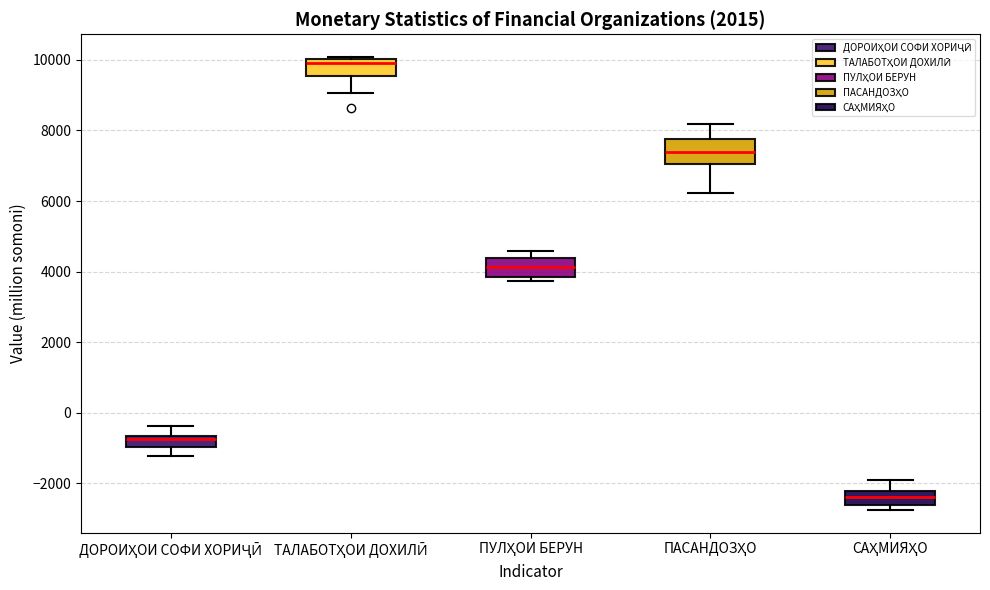

Reading left to right, transcribe this box plot: for each box, give where its median line is, the range the box spans, and where its two whiskers end, as read against the y-axis. The values are not printed on the chart, so give them approximately, as read against the axis.

ДОРОИҲОИ СОФИ ХОРИҶӢ: median -800, box -1000 to -600, whiskers -1200 to -400
ТАЛАБОТҲОИ ДОХИЛӢ: median 10000 (just below the box's upper edge), box 9600 to 10000, whiskers 9000 to 10000
ПУЛҲОИ БЕРУН: median 4200, box 3800 to 4400, whiskers 3800 (just below the box's lower edge) to 4600
ПАСАНДОЗҲО: median 7400, box 7000 to 7800, whiskers 6200 to 8200
САҲМИЯҲО: median -2400, box -2600 to -2200, whiskers -2800 to -1800